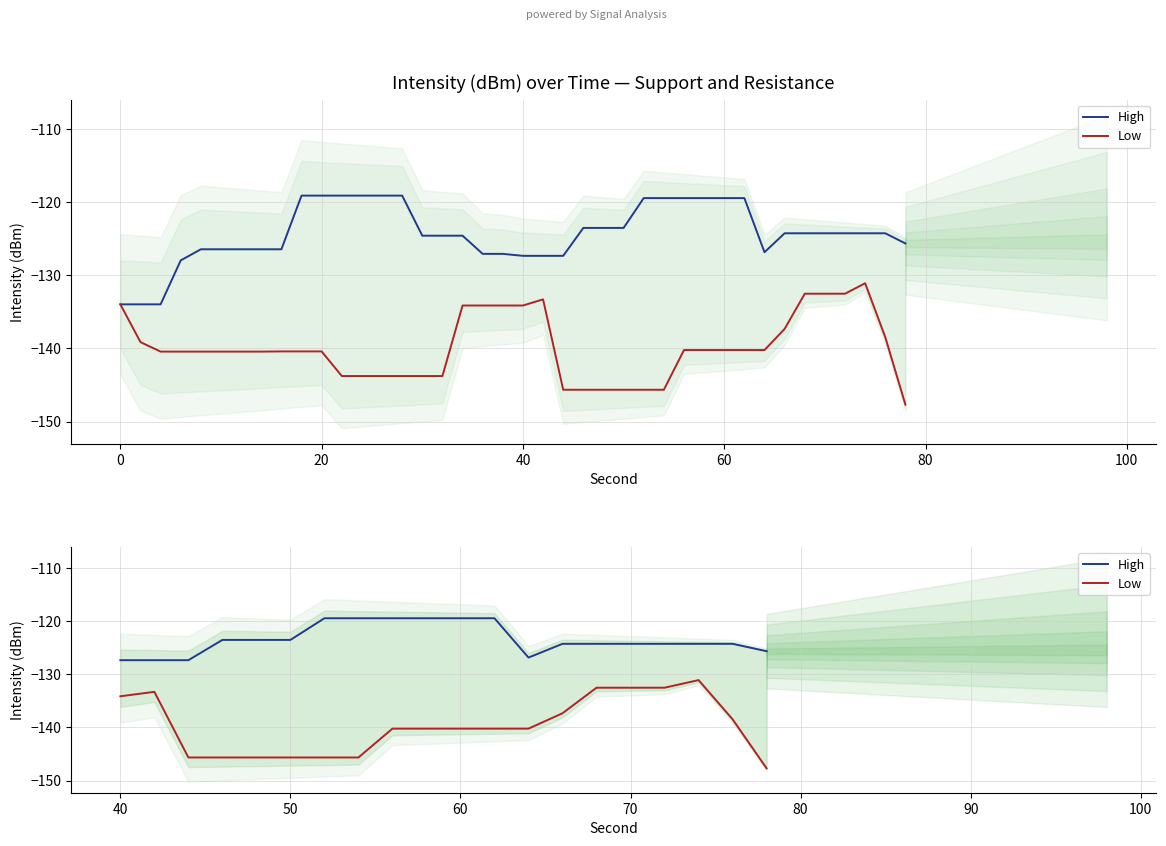

What is the minimum value for Low?

-147.7